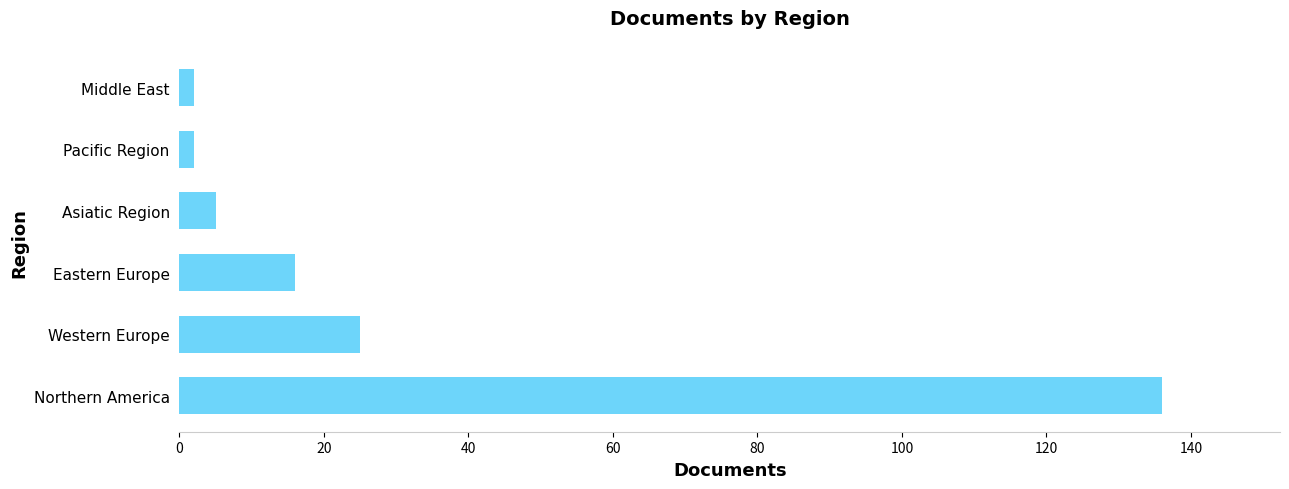

What is the difference between the maximum and minimum values?

134